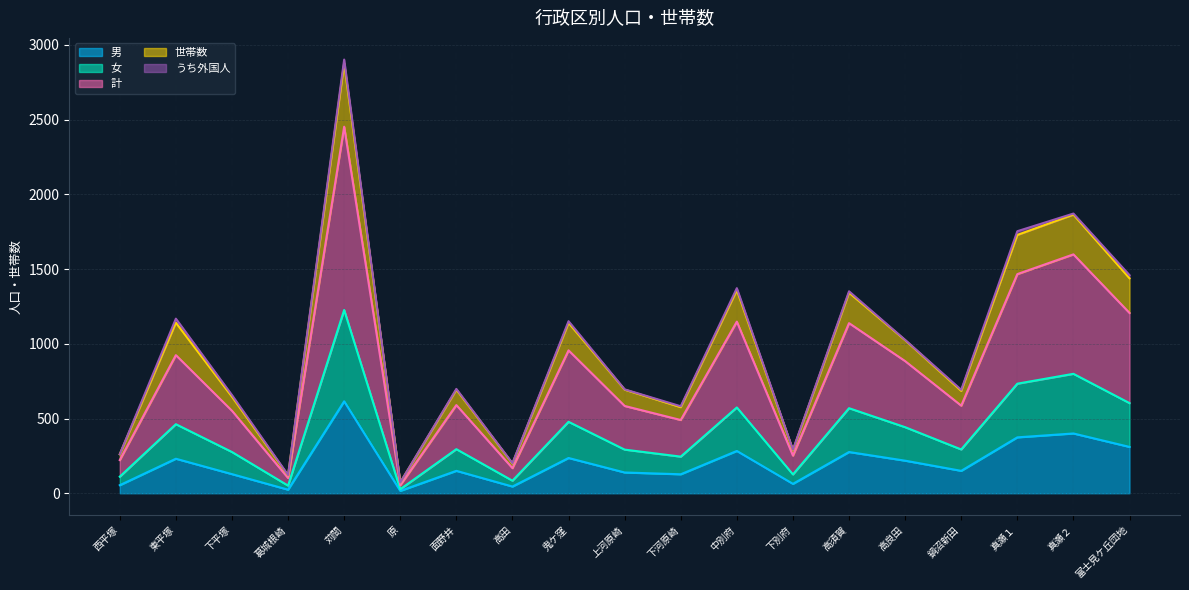

True or false: 計 and 男 cross at least once.

False